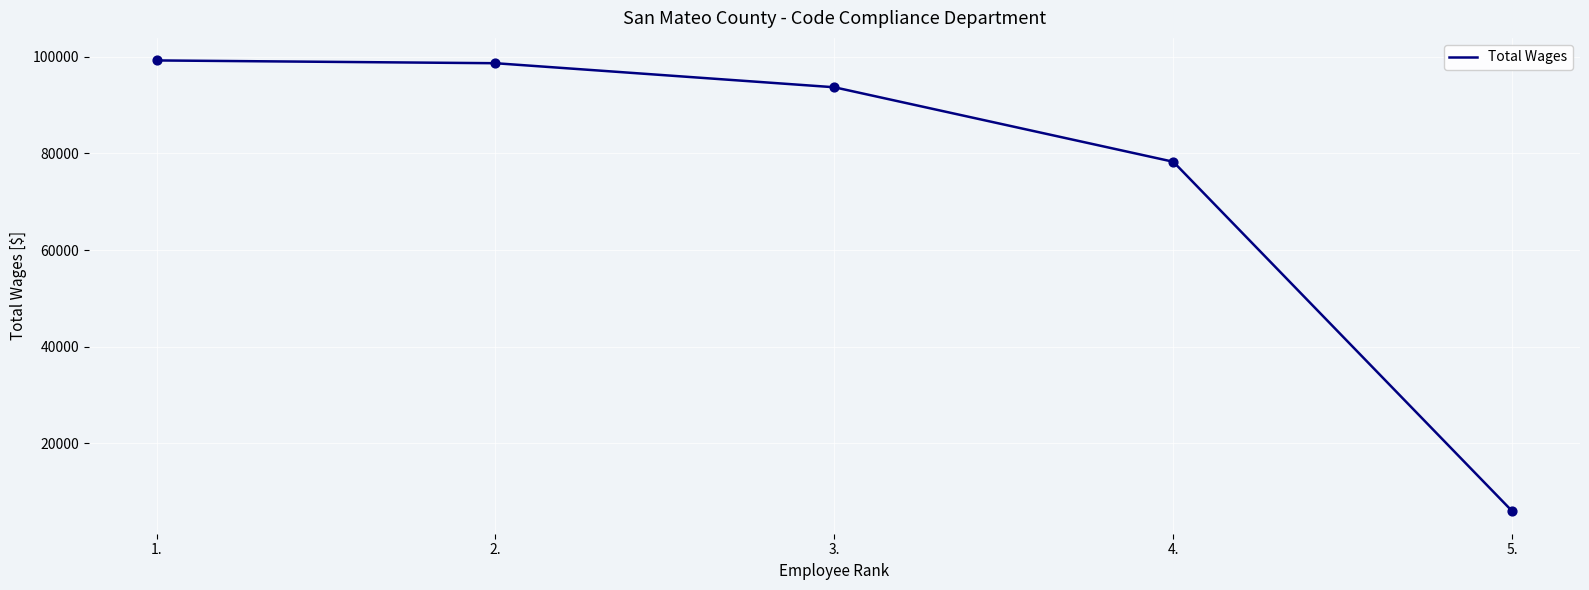

Which has a higher value, 3. or 4.?

3.